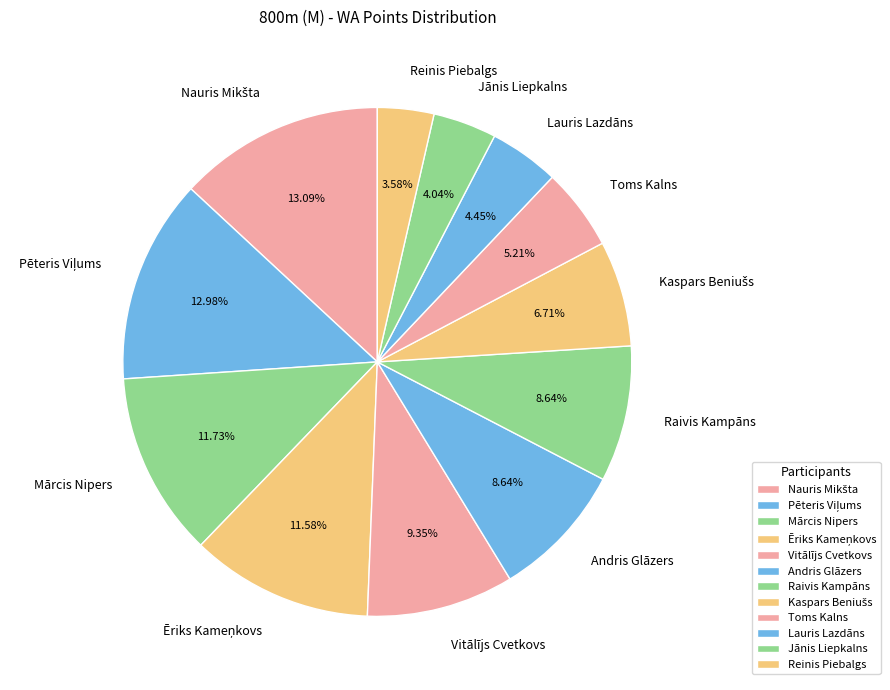

What portion of the pie excludes Mārcis Nipers?

88.3%